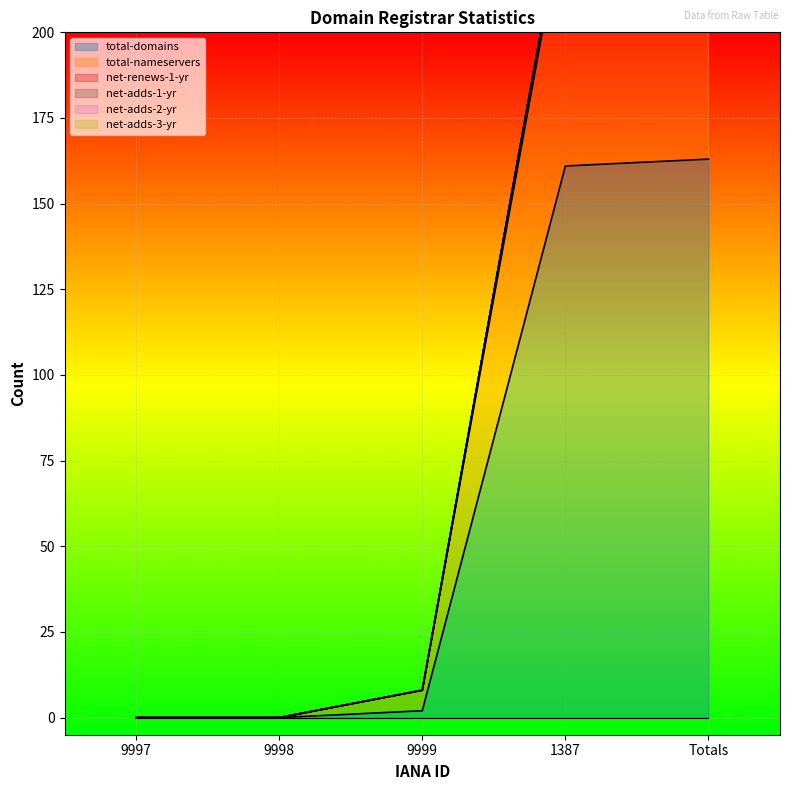

At which category is the sum across all series the highest?

Totals